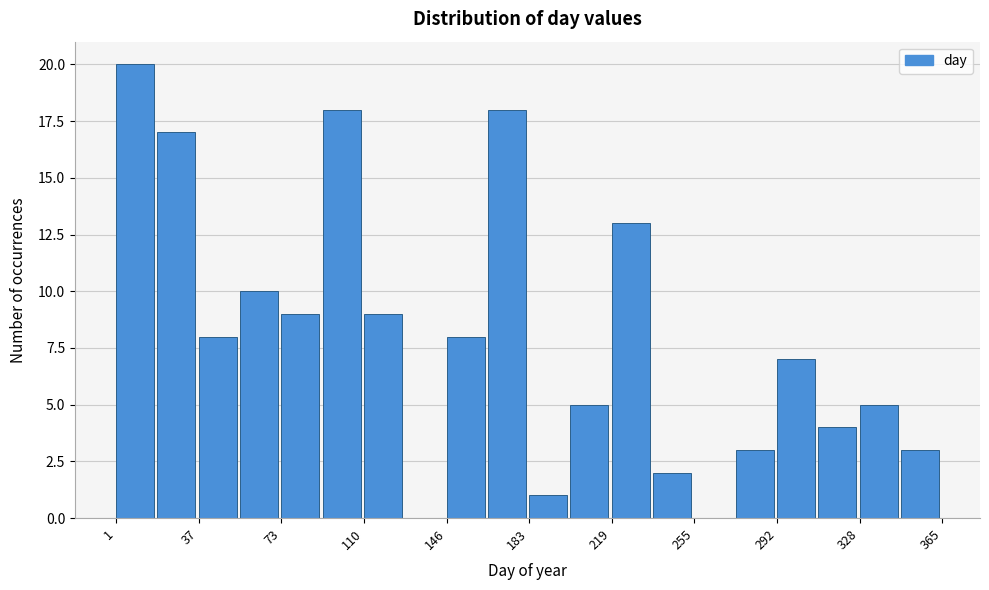

Read against the x-axis, roughly where is the centre of the tallest bar?

10